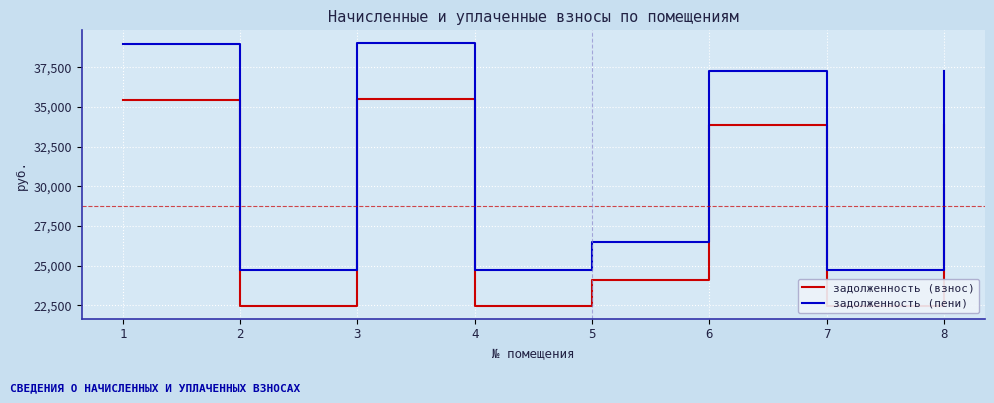

At which category does задолженность (взнос) reach its first local valley?

2